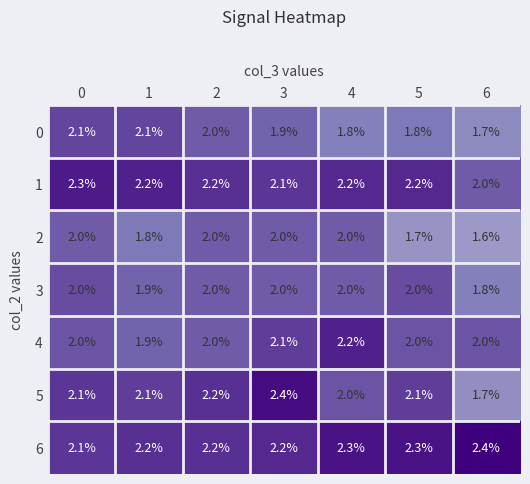

Is the value of 6 at 3 greater than the value of 2 at 5?

Yes